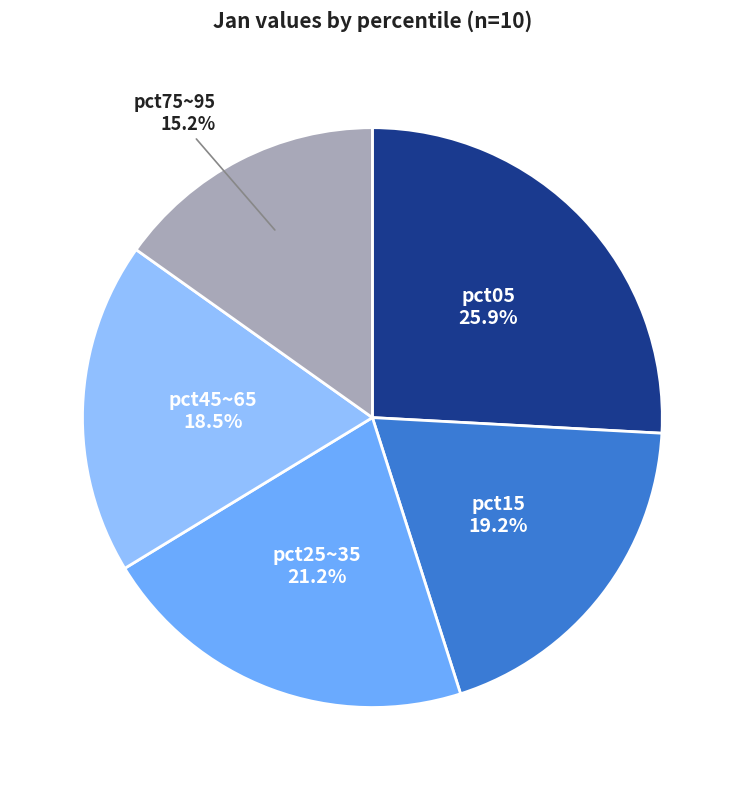

Does pct05 represent more than half of the total?

No